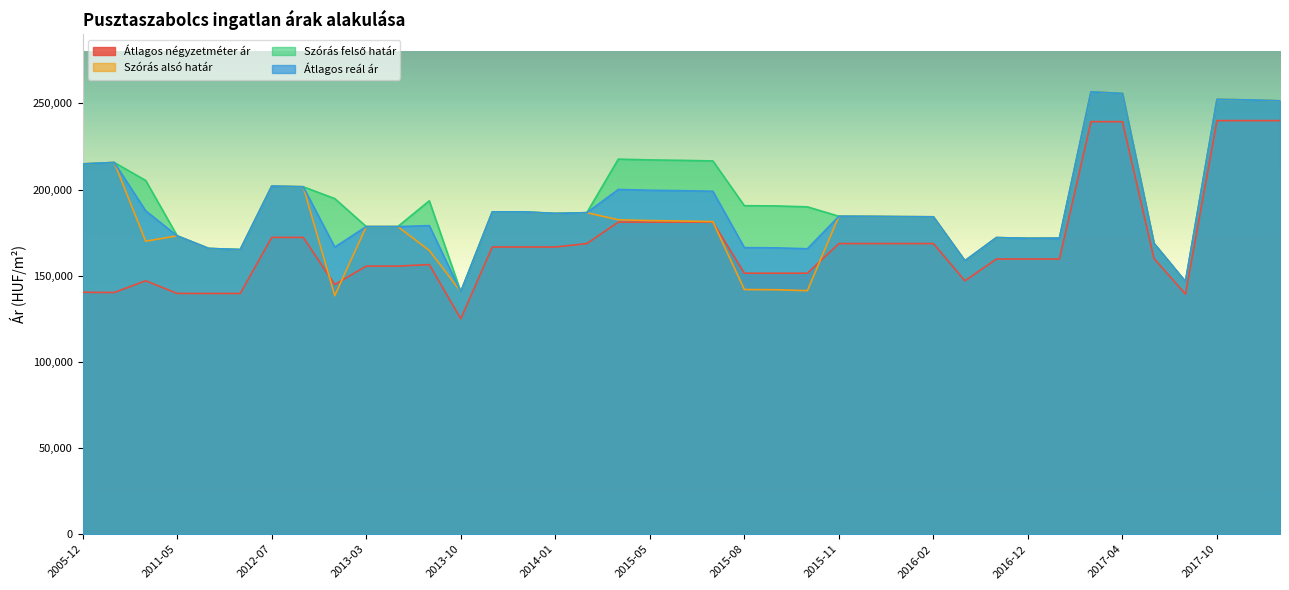

True or false: Átlagos négyzetméter ár and Átlagos reál ár cross at least once.

False